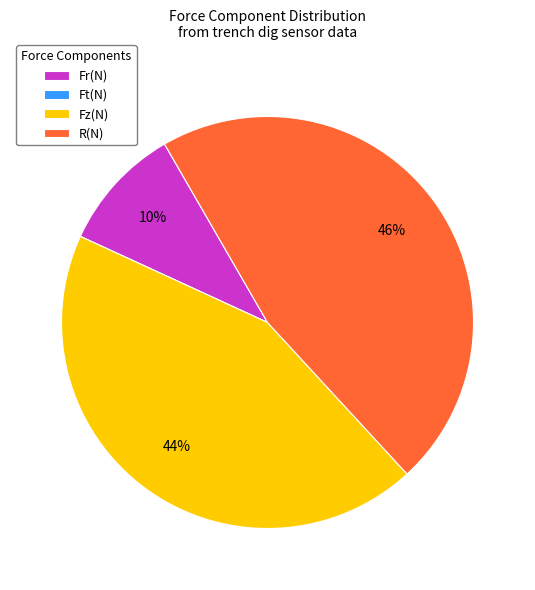

What percentage is the Fr(N) slice, to the nearest percent?

10%